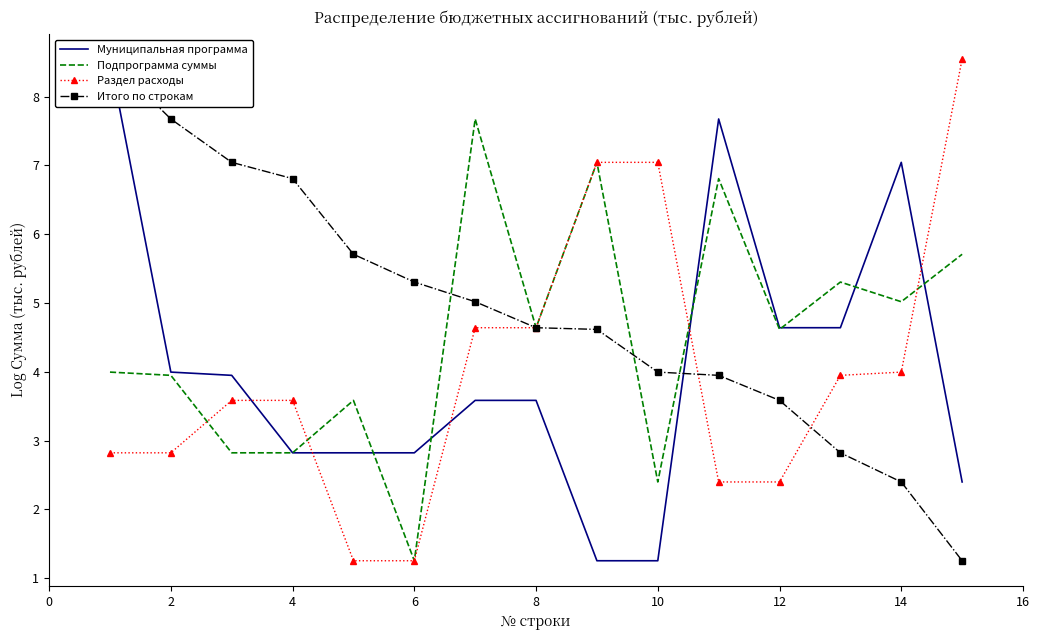

True or false: Муниципальная программа has more than 2 interior local peaks.

False